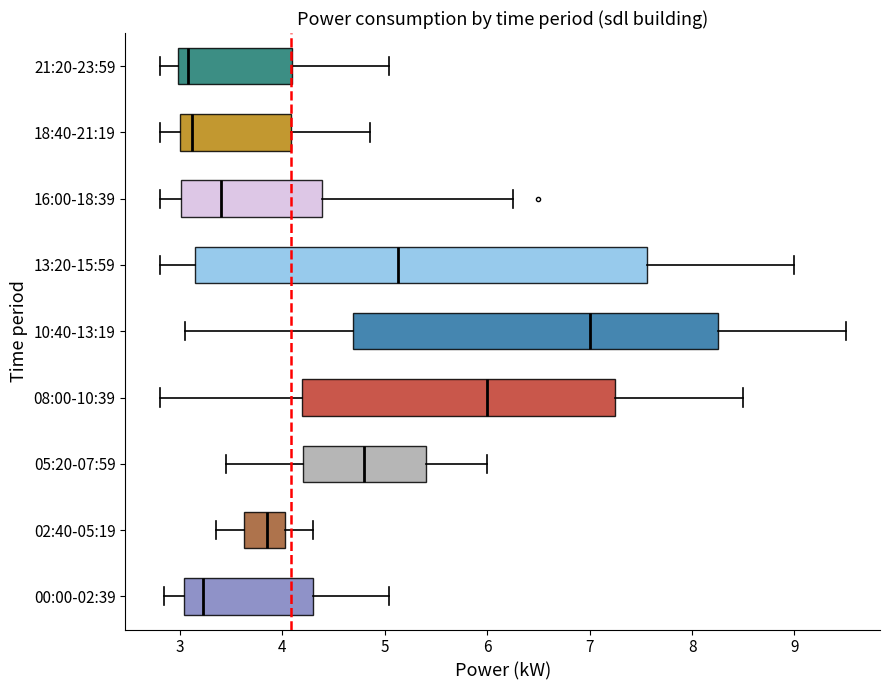

Reading bottom to top, transcribe this box plot: for each box, give where its median line is, the range the box spans, and where its two whiskers end, as read against the x-axis. The values are not printed on the chart, so give them approximately, as read against the axis.

00:00-02:39: median 3.2, box 3.0 to 4.3, whiskers 2.8 to 5.0
02:40-05:19: median 3.9, box 3.6 to 4.0, whiskers 3.4 to 4.3
05:20-07:59: median 4.8, box 4.2 to 5.4, whiskers 3.5 to 6.0
08:00-10:39: median 6.0, box 4.2 to 7.3, whiskers 2.8 to 8.5
10:40-13:19: median 7.0, box 4.7 to 8.3, whiskers 3.1 to 9.5
13:20-15:59: median 5.1, box 3.1 to 7.6, whiskers 2.8 to 9.0
16:00-18:39: median 3.4, box 3.0 to 4.4, whiskers 2.8 to 6.3
18:40-21:19: median 3.1, box 3.0 to 4.1, whiskers 2.8 to 4.9
21:20-23:59: median 3.1, box 3.0 to 4.1, whiskers 2.8 to 5.0